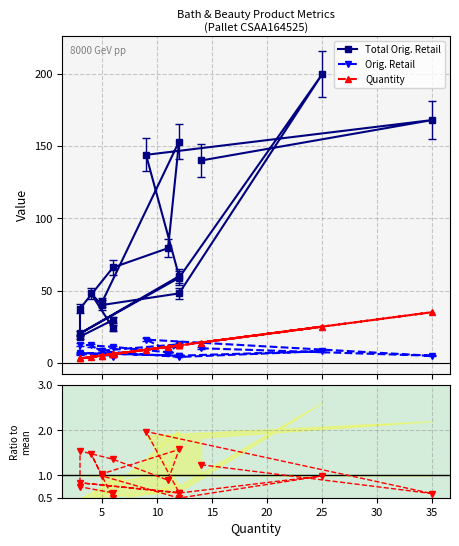

The value of Quantity at 15 is 12.0. True or false?

True